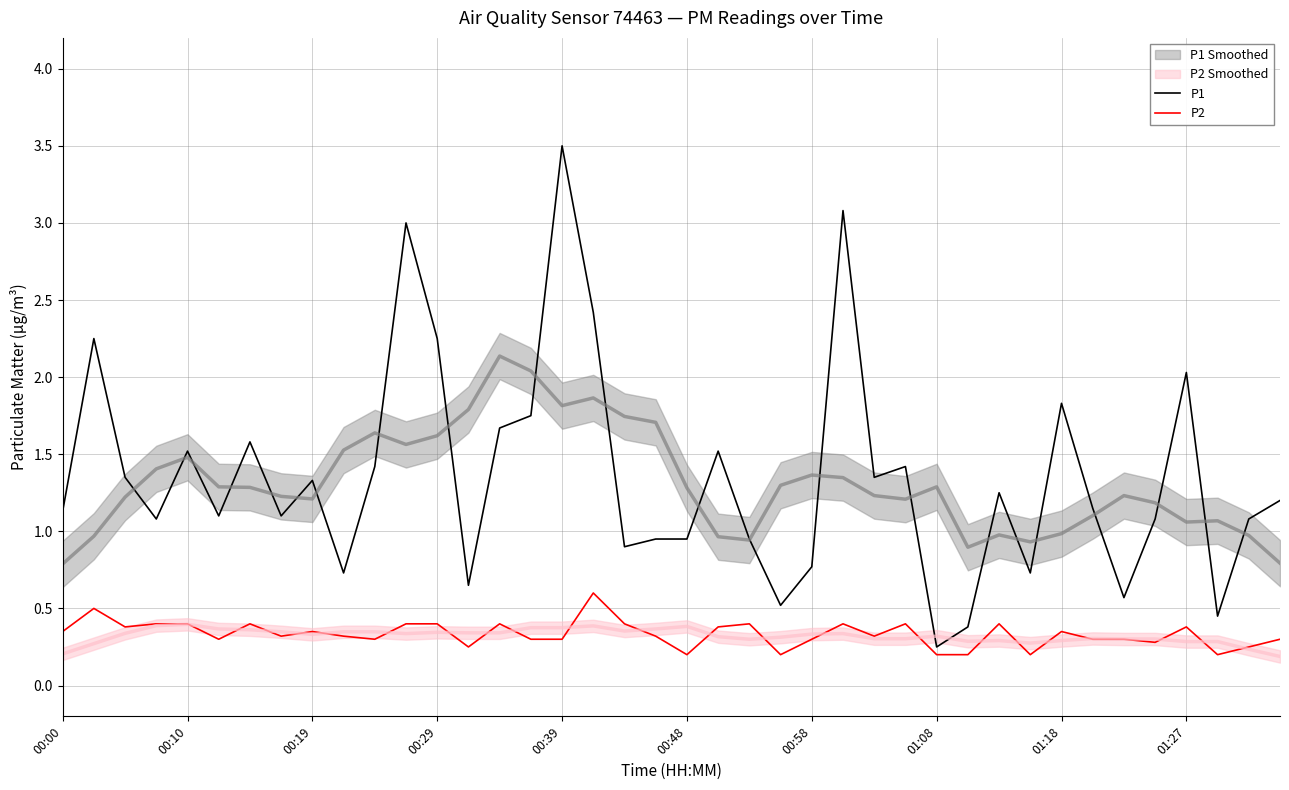

Which series has the largest total across all categories?

P1